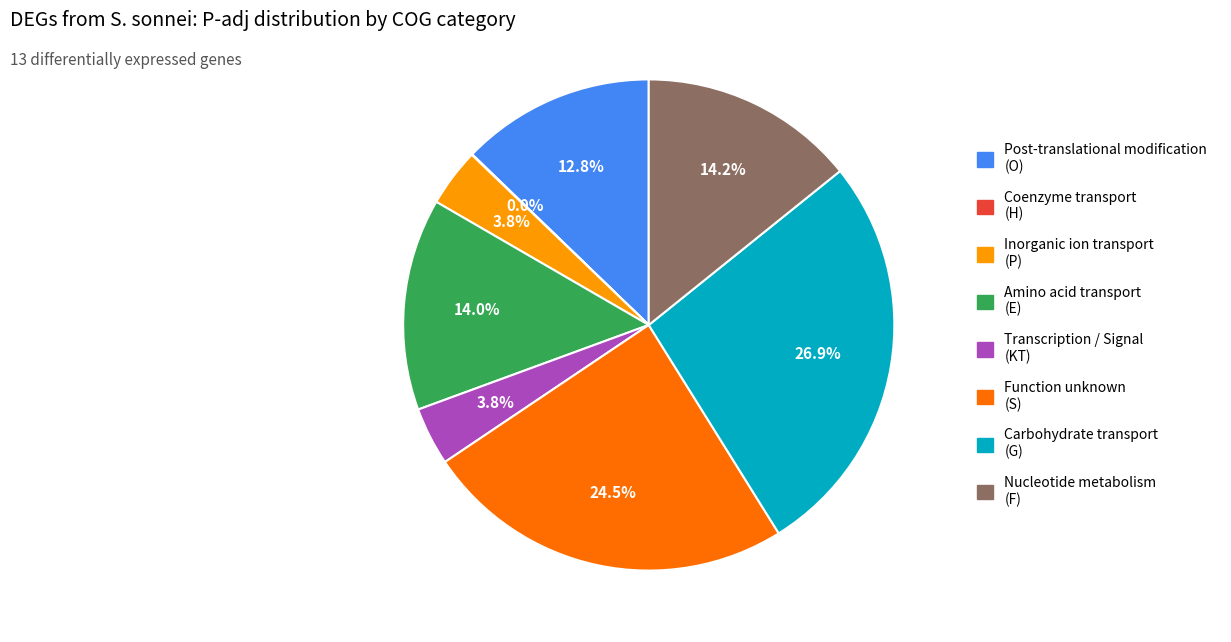

Is there a majority slice in this chart?

No